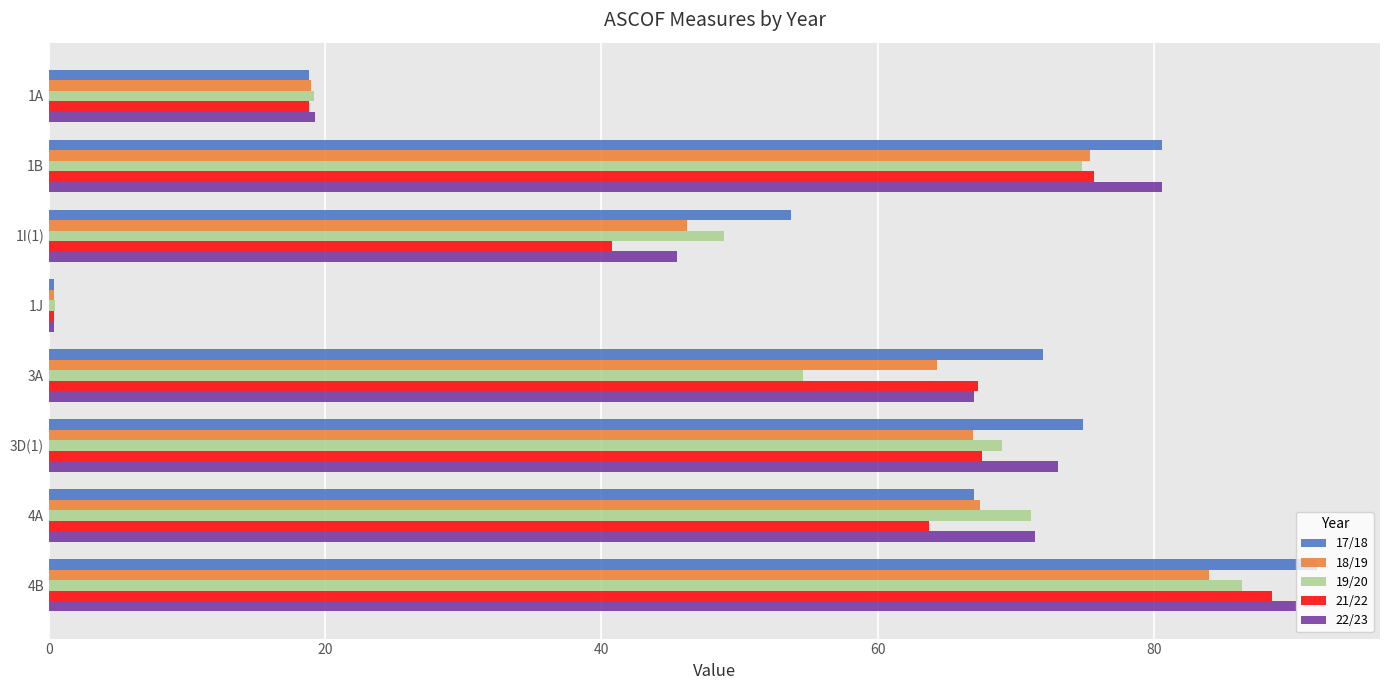

At which category is the sum across all series the highest?

4B